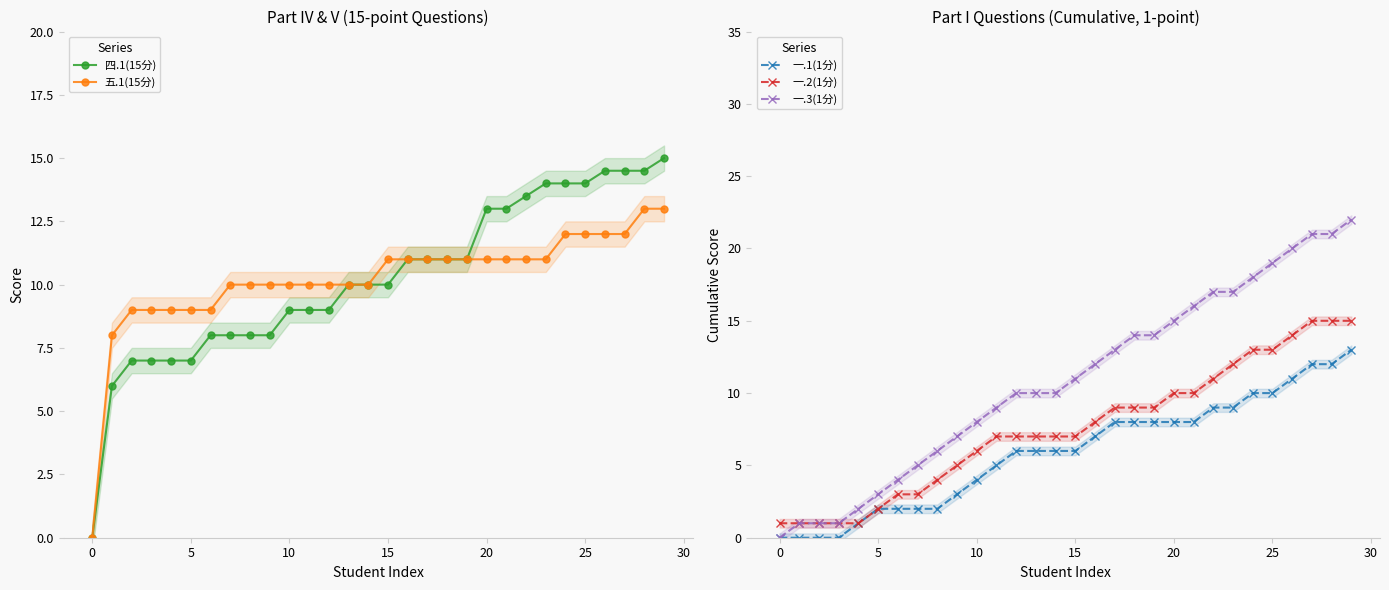

True or false: 一.3(1分) and 一.1(1分) intersect in this chart.

False